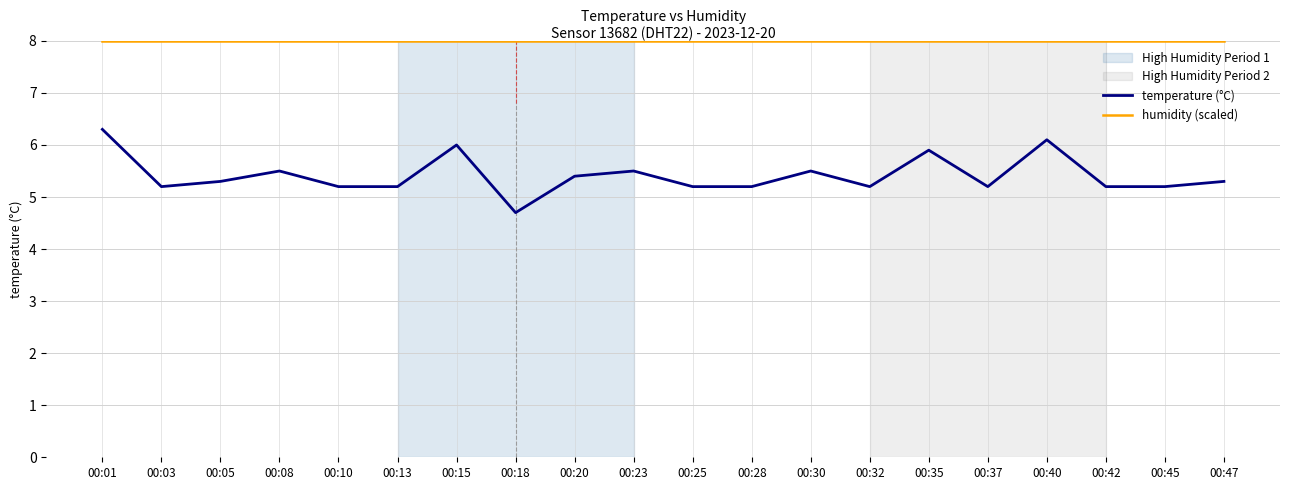

At 00:42, list the series in order from smallest to largest.

temperature (°C), humidity (scaled)